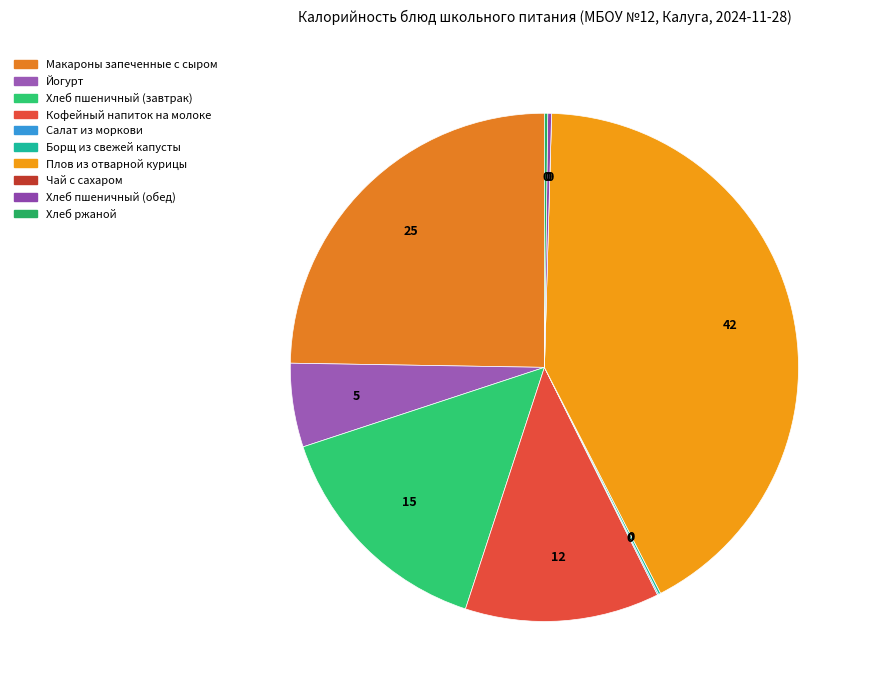

What portion of the pie excludes Борщ из свежей капусты?

99.9%